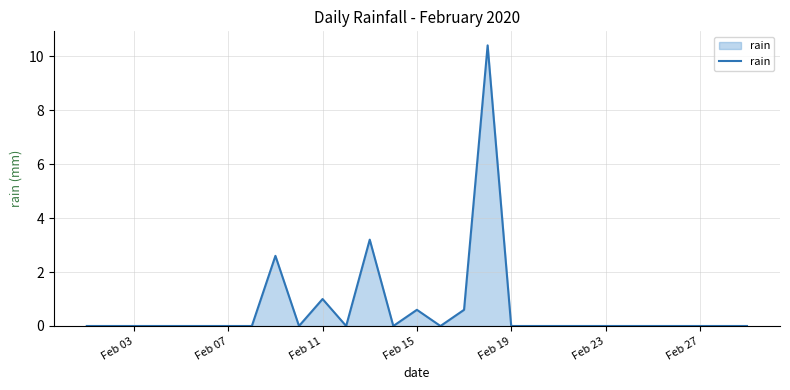

What is the difference between the maximum and minimum values?

10.4